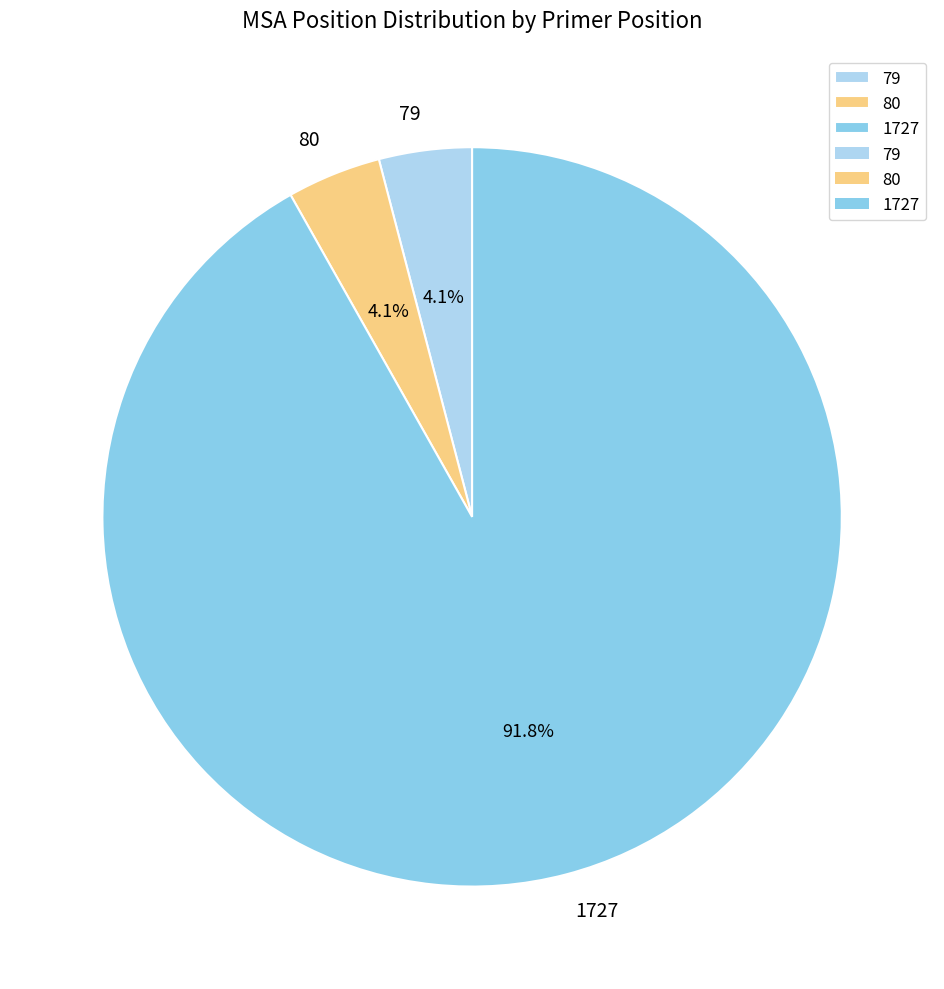

Is the sum of 80 and 79 greater than half?

No